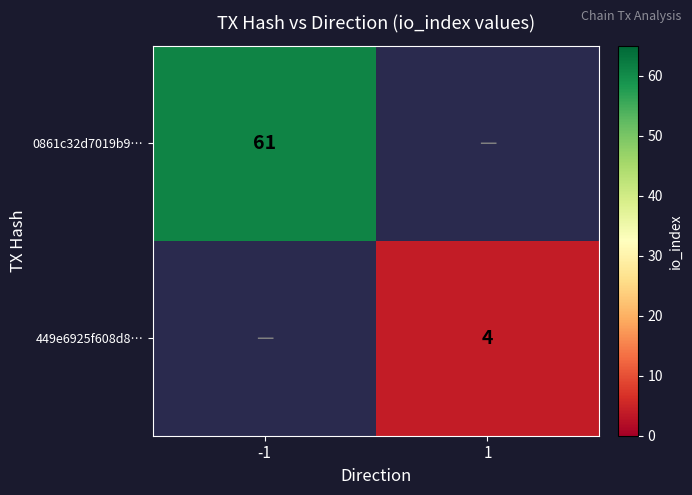

Is it true that 0861c32d7019b9… equals 61 at -1?

True